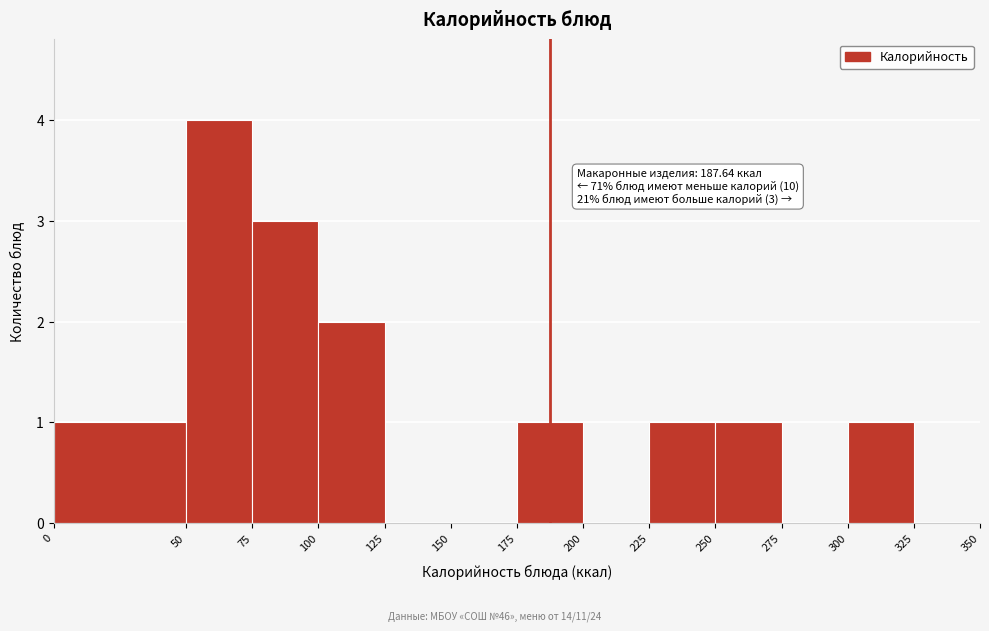

Which range on the x-axis has the tallest bar?

50 to 75